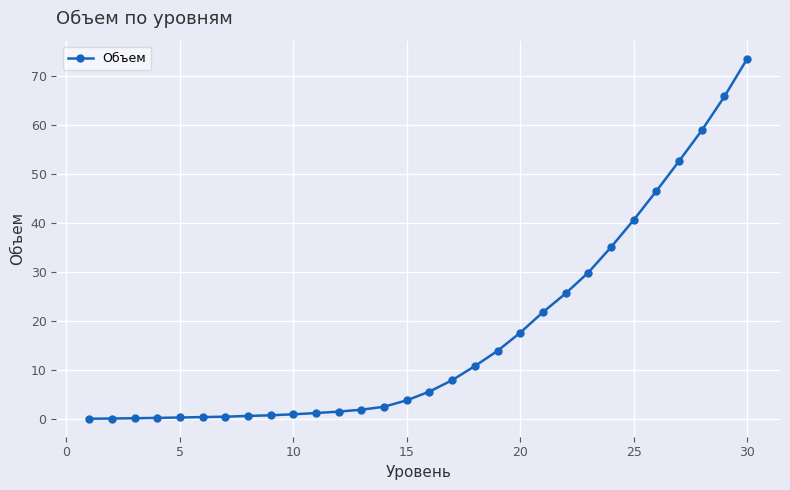

What is the value of the 16th point from the left?

5.7